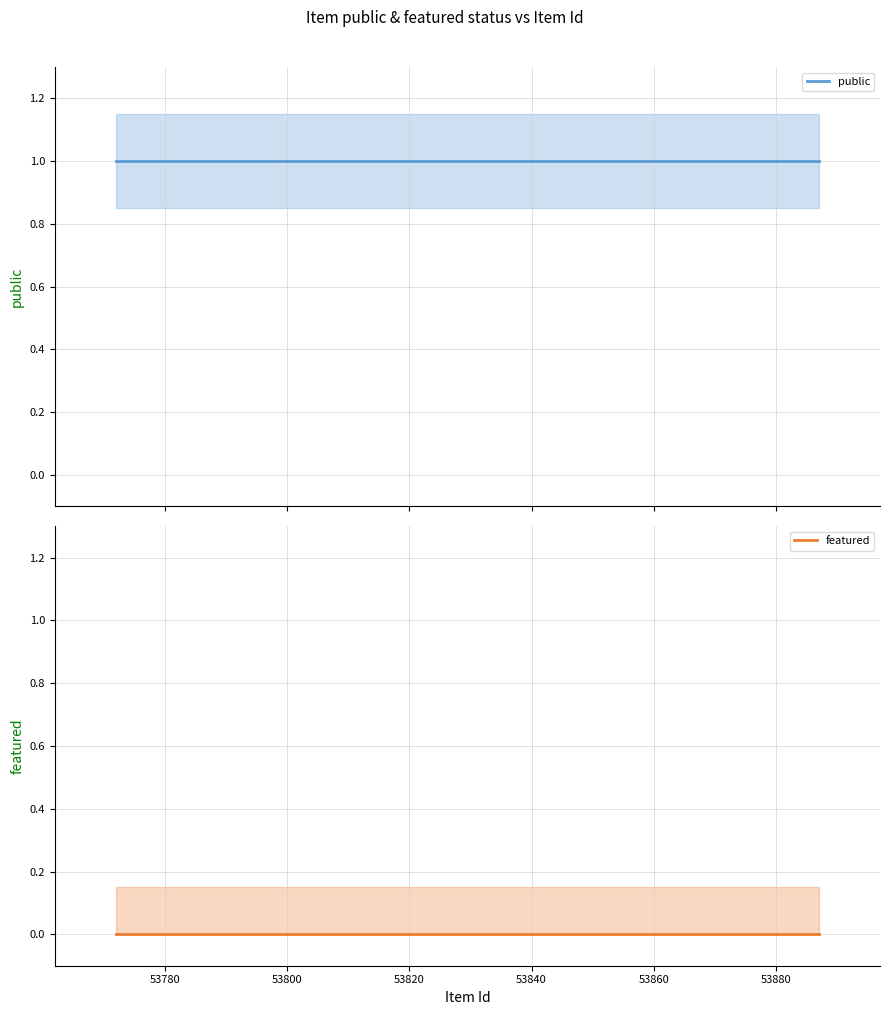

Reading left to right, what are all the values shown in this chart?

public: 1	1	1
featured: 0	0	0